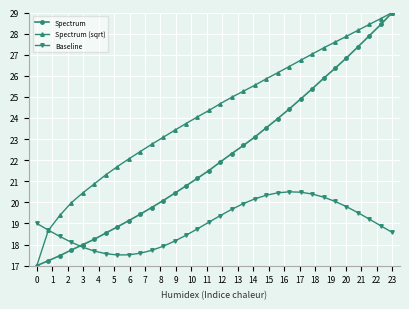

Does the chart have visible grid lines?

Yes